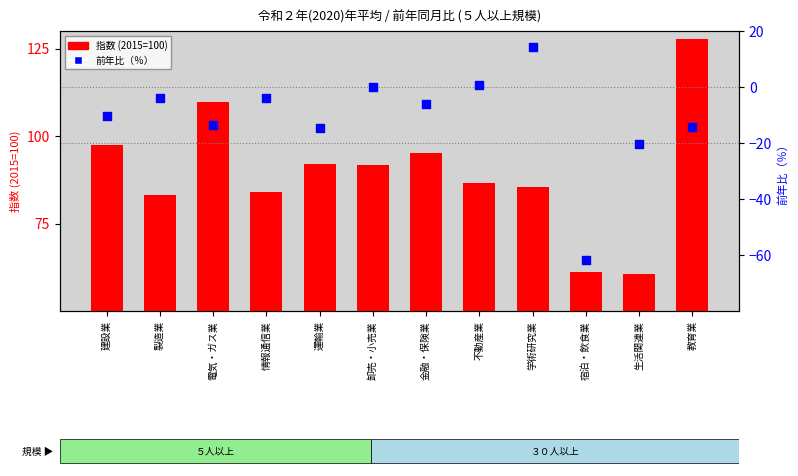

Which series has the widest spread of Y values?

前年比（％）